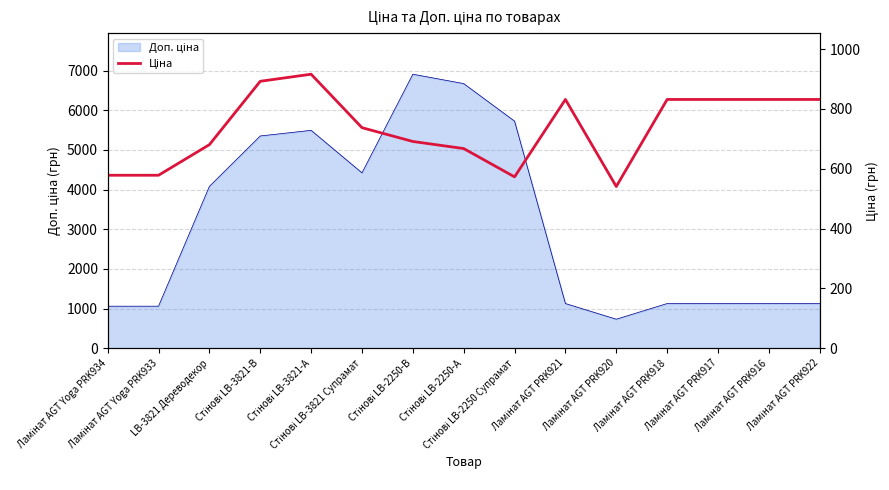

Where is the first local minimum?

Стінові LB-2250 Супрамат